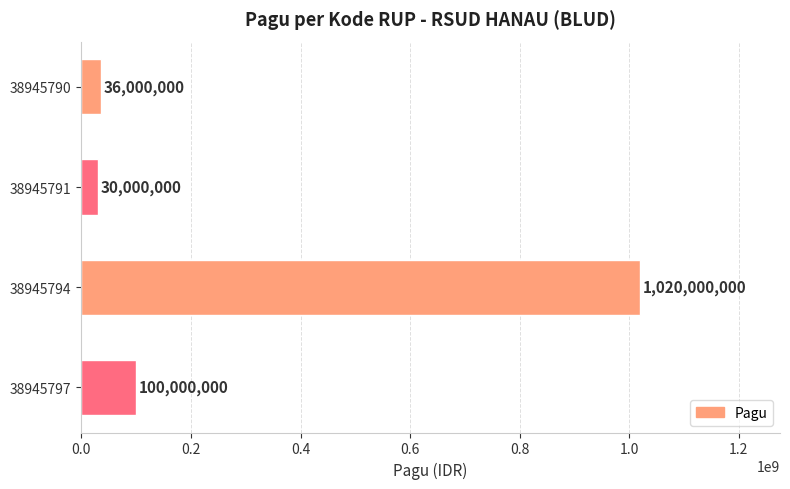

True or false: the data shows 100000000 at 38945797.

True